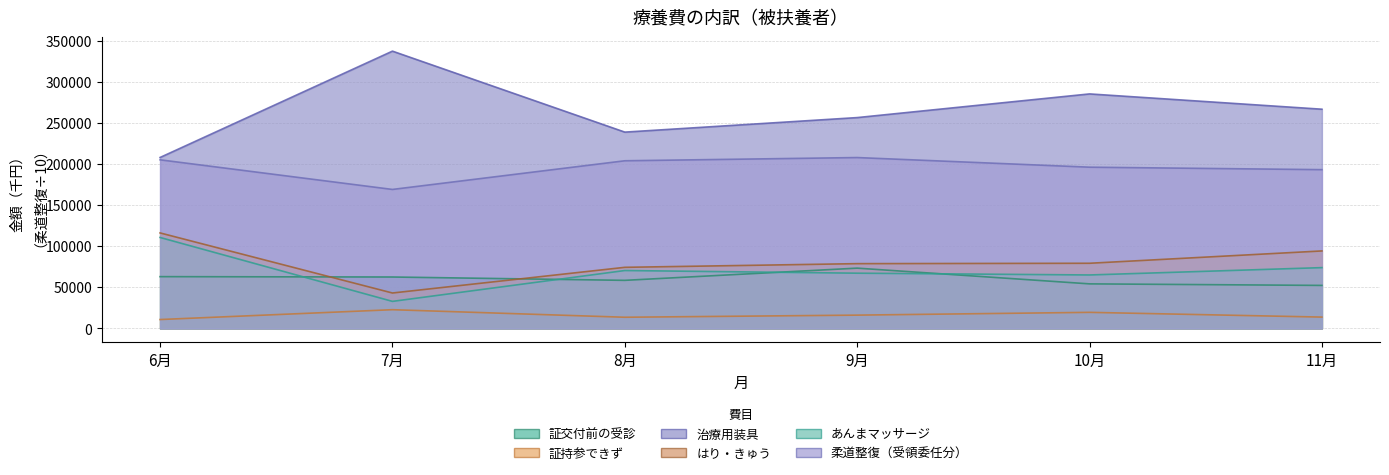

Between which two adjacent categories do 証交付前の受診 and はり・きゅう first intersect?

6月 and 7月